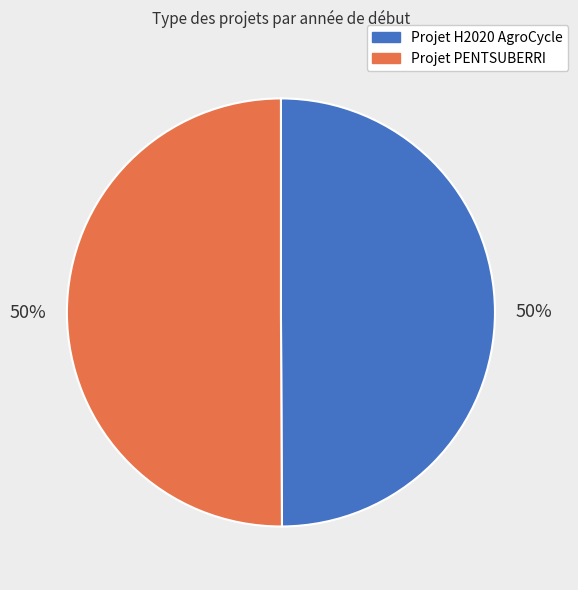

What is the ratio of the value at Projet H2020 AgroCycle to the value at Projet PENTSUBERRI?

1.0